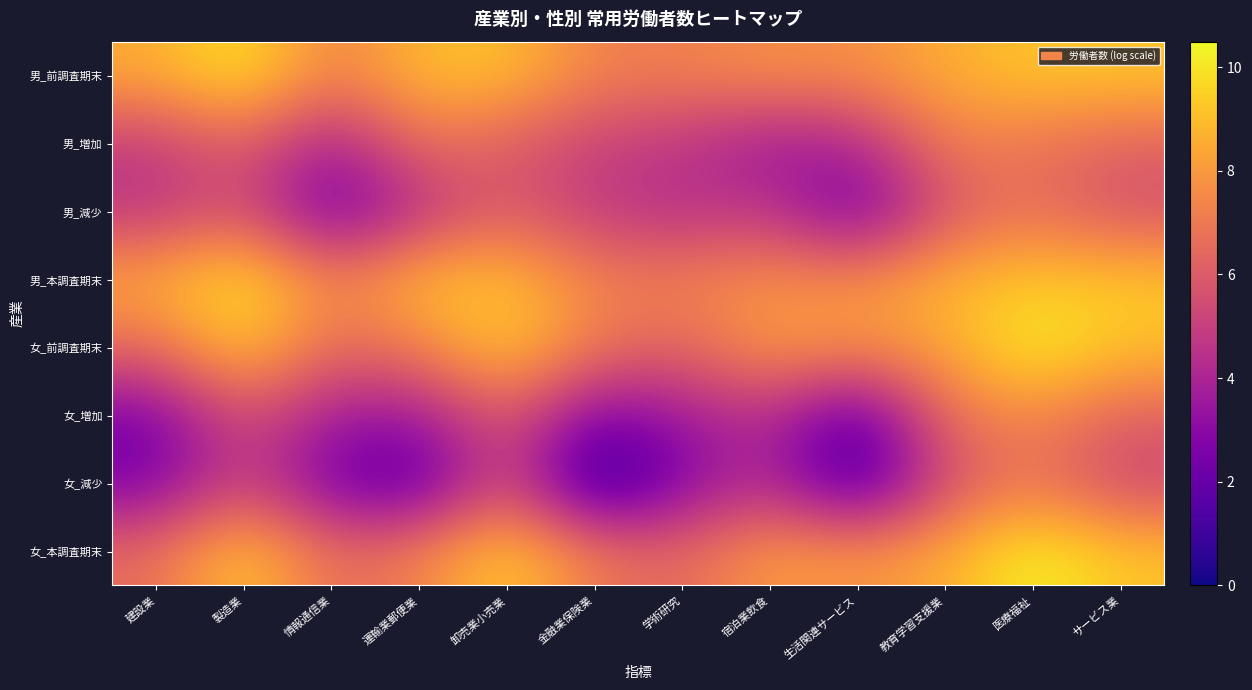

Rank the series by their maximum value, from highest to lowest.

女_本調査期末, 女_前調査期末, 男_本調査期末, 男_前調査期末, 女_増加, 男_増加, 女_減少, 男_減少